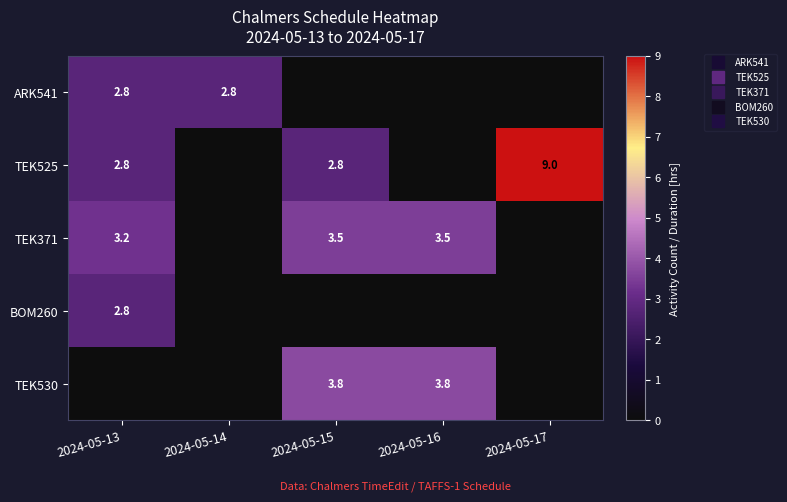

Is the value of BOM260 at 2024-05-15 greater than the value of ARK541 at 2024-05-15?

No